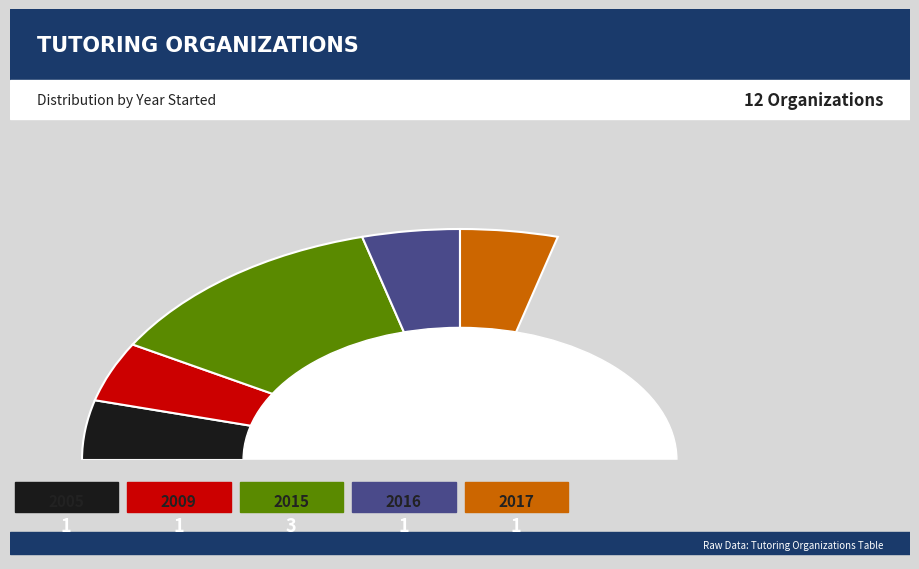

True or false: Tutor Matching Service accounts for 19% of the total.

False